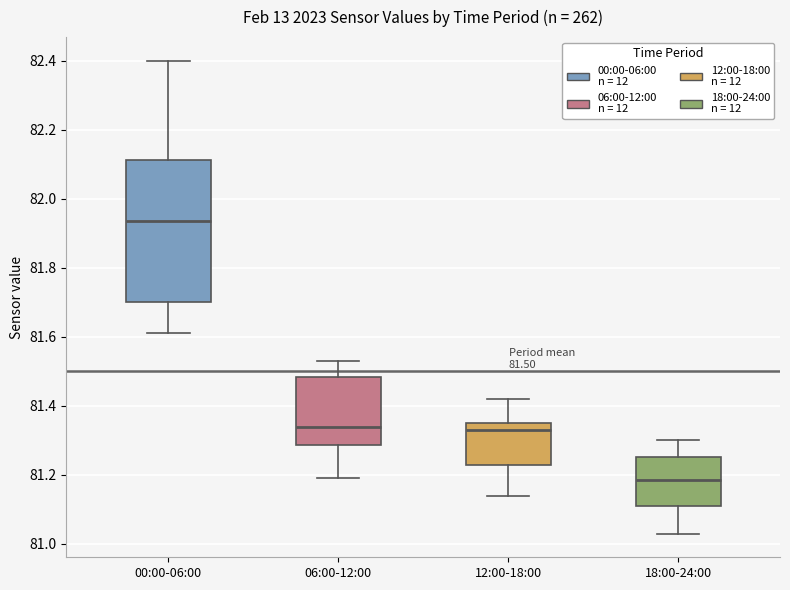

Which box has the lowest median line?

18:00-24:00